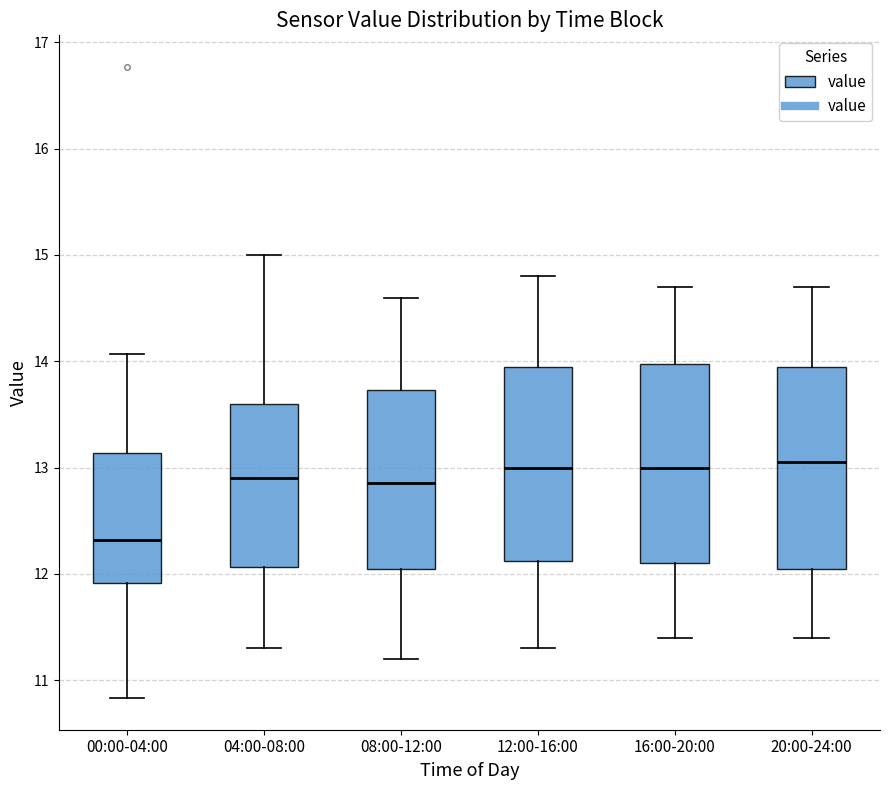

Which box's median line is the lowest?

00:00-04:00